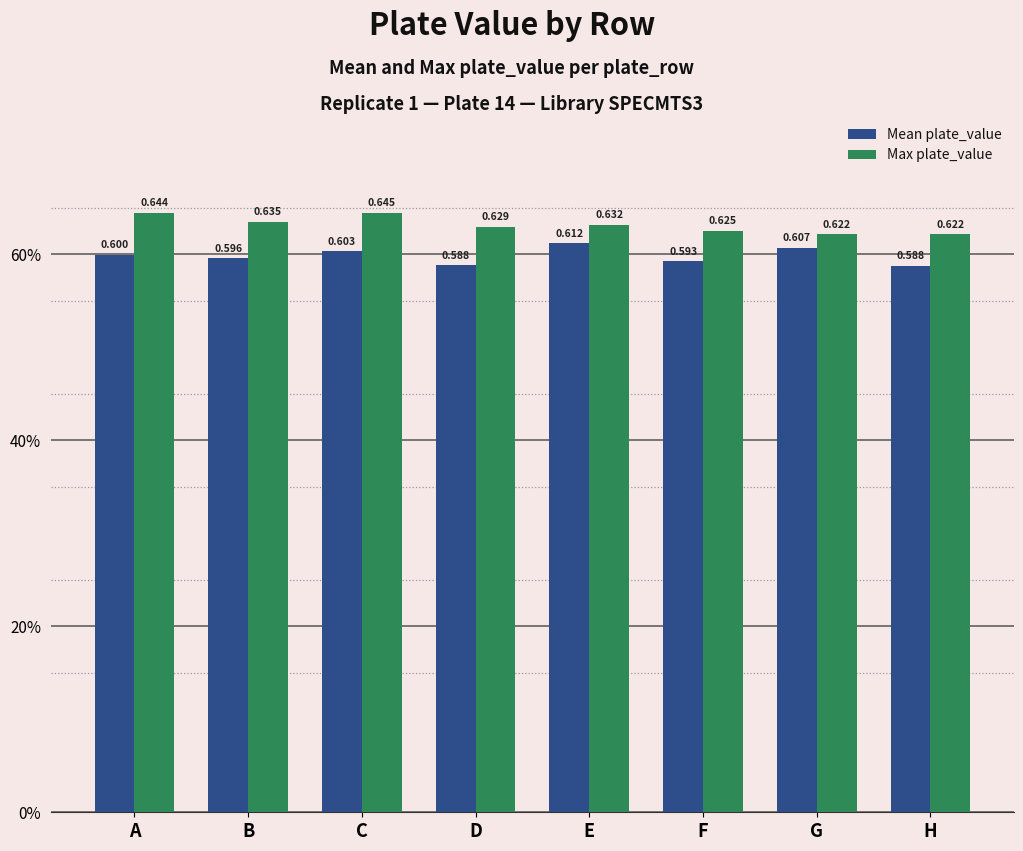

Are the bars grouped side by side (vs. stacked)?

Yes